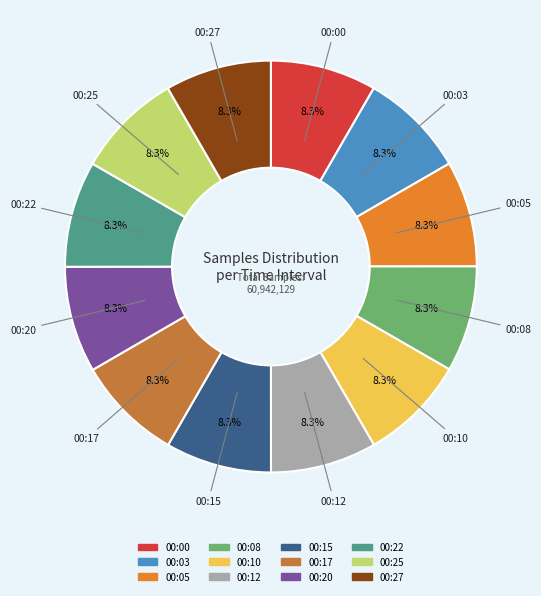

To the nearest percent, what is the combined percentage of 00:00 and 00:15?

17%